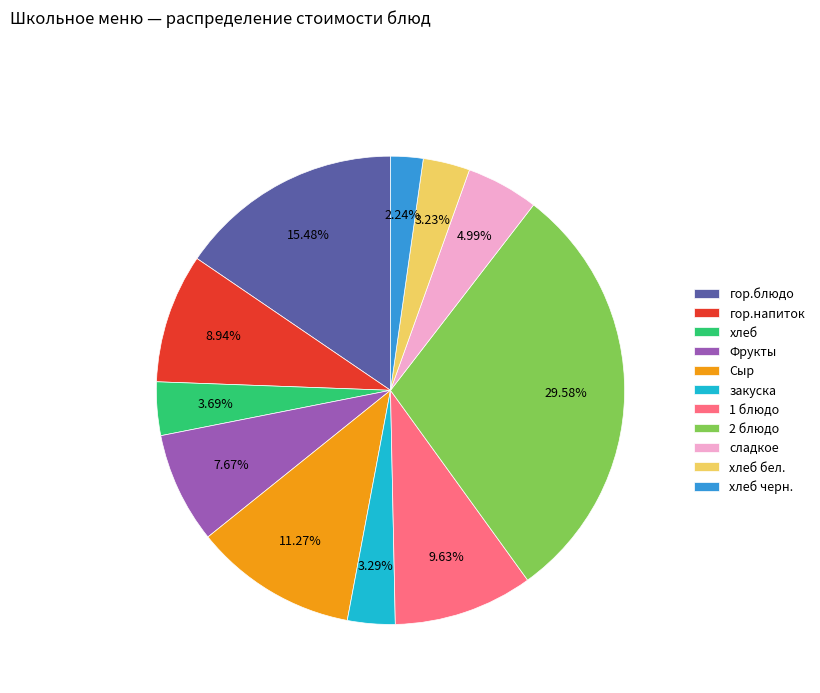

Count the number of slices in the pie.

11